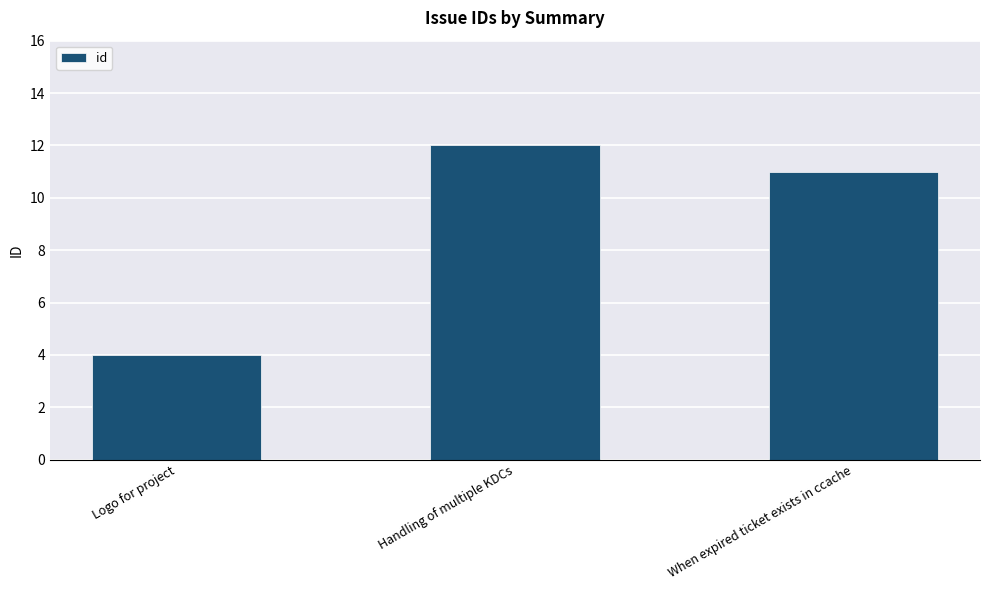

Reading left to right, extract all data points from this chart.

4	12	11